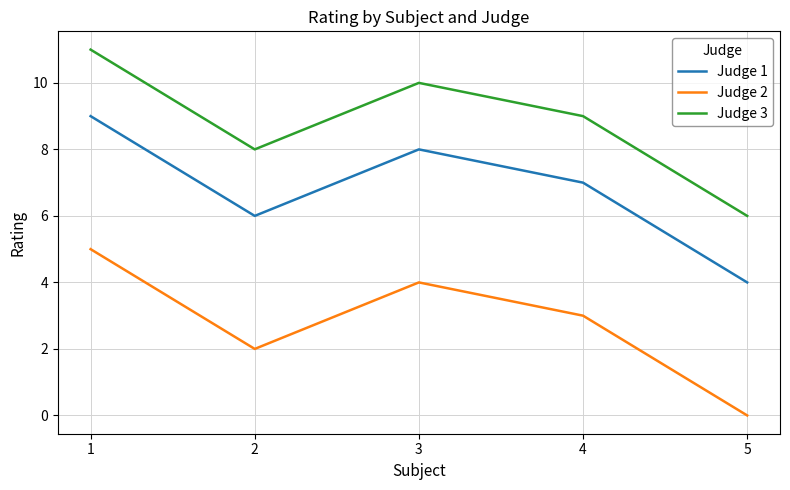

List the series in order of their peak value, highest first.

Judge 3, Judge 1, Judge 2